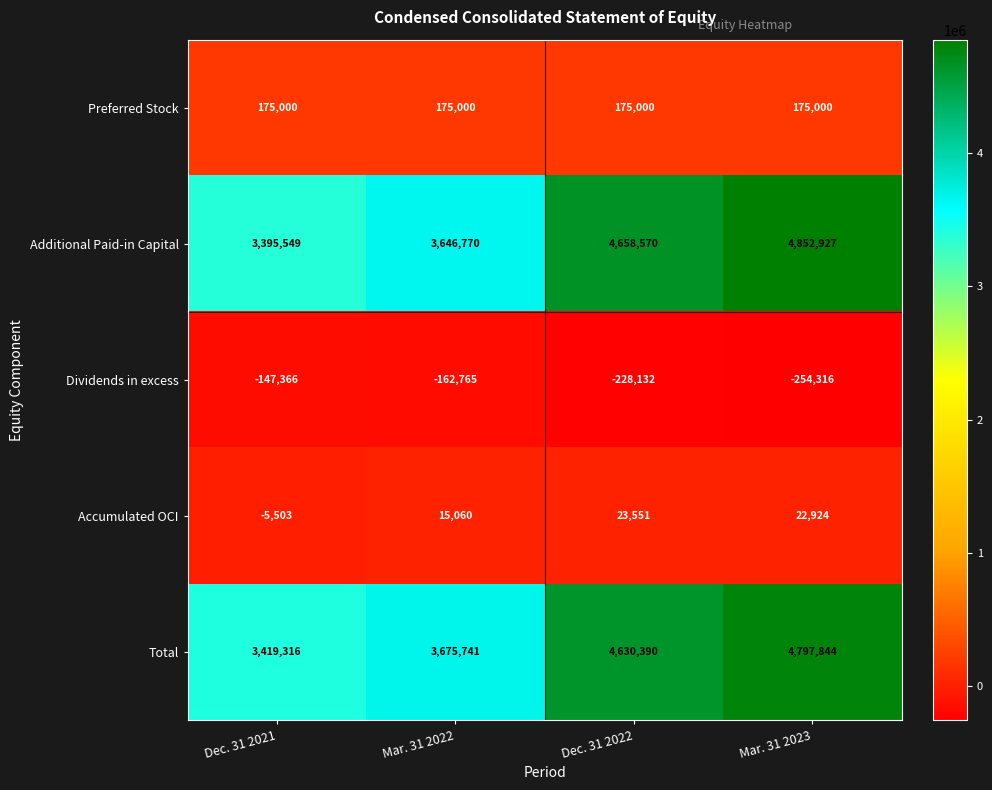

How many distinct data groups are displayed?

5